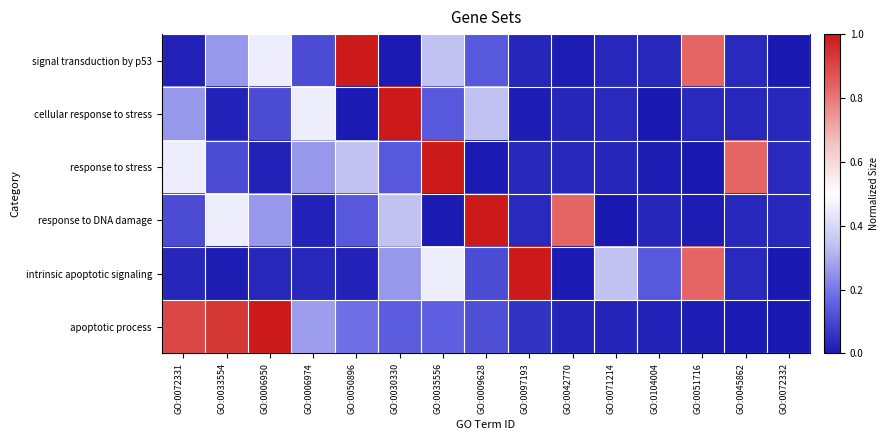

Which label corresponds to the smallest value in the chart?

GO:0072332